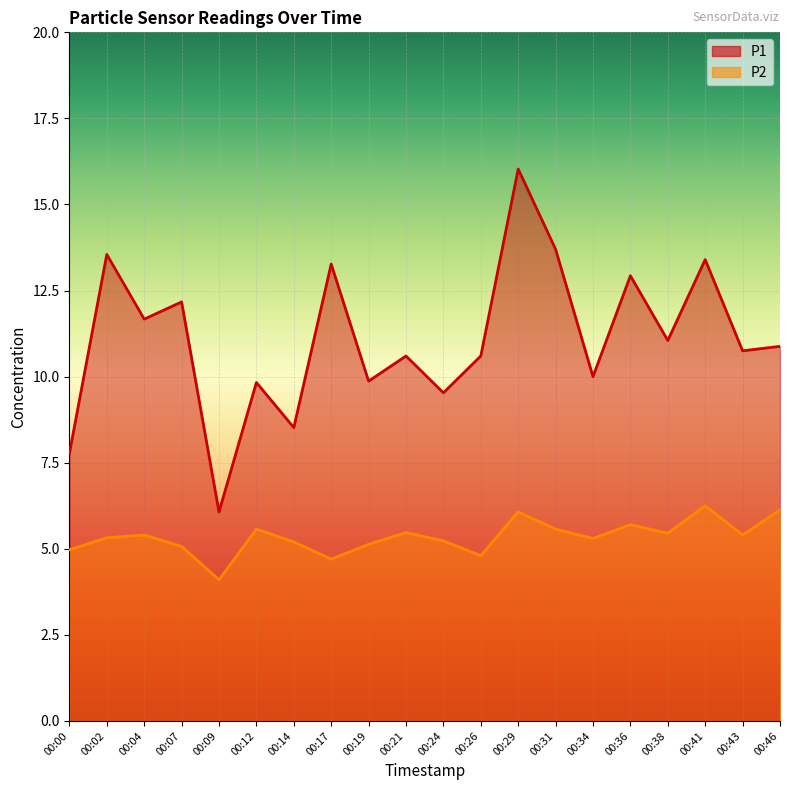

True or false: P1 has a value of 22.0 at 00:41.

False